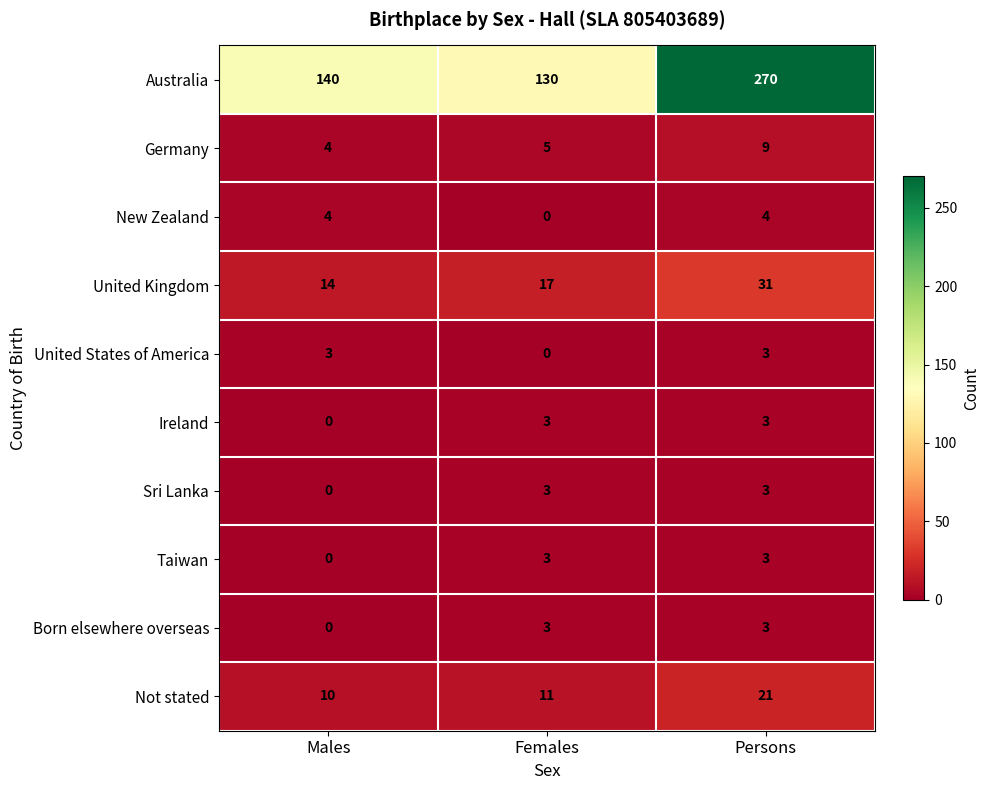

What is the difference between the second highest and minimum values in the Sri Lanka series?

3